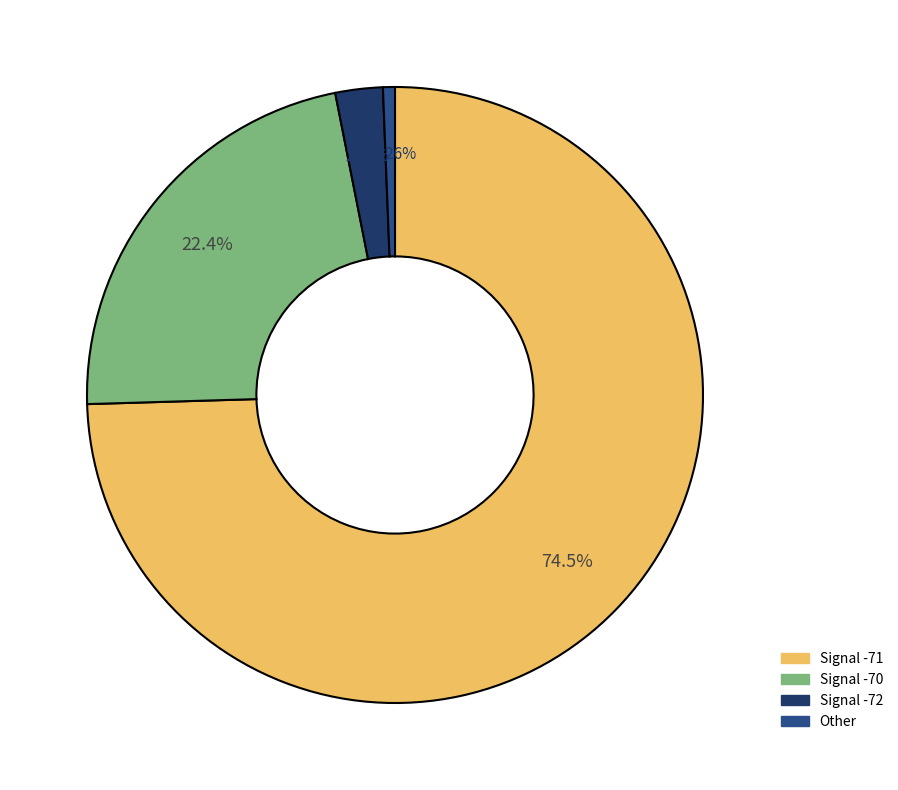

Does any single category account for the majority?

Yes